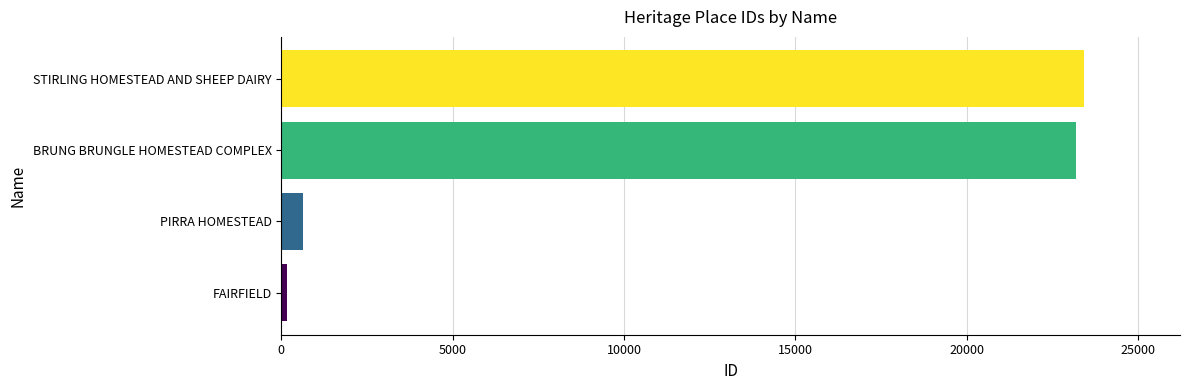

What is the sum of the values at PIRRA HOMESTEAD and STIRLING HOMESTEAD AND SHEEP DAIRY?

24065